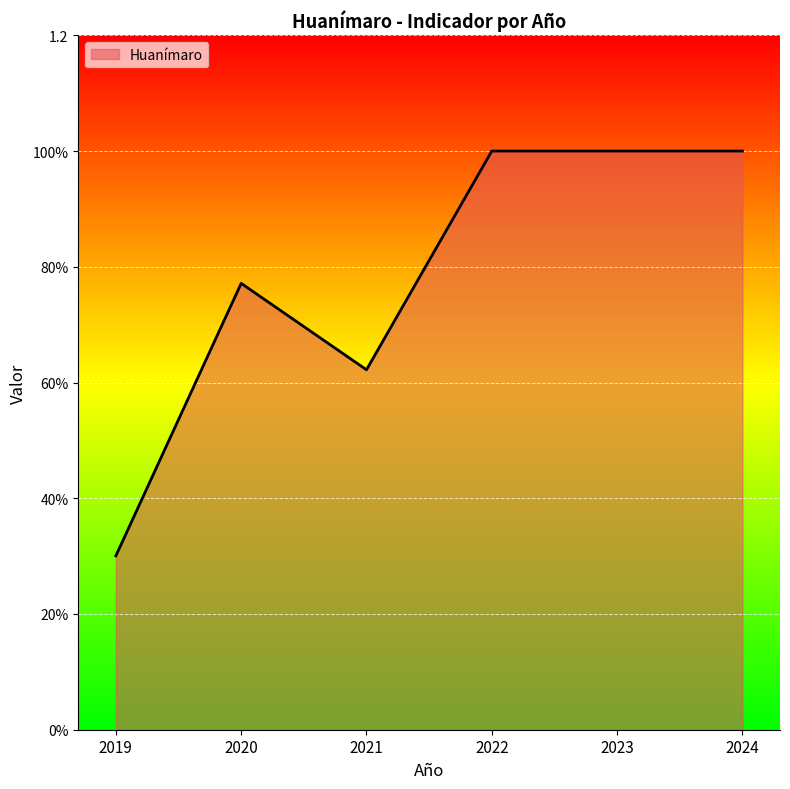

What is the value of the 3rd point from the left?

0.6